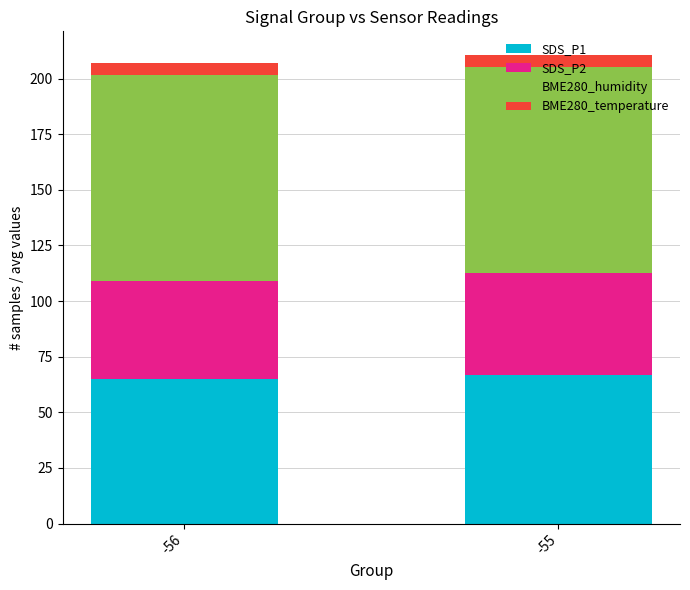

Is it true that SDS_P1 equals 66.9 at -55?

True